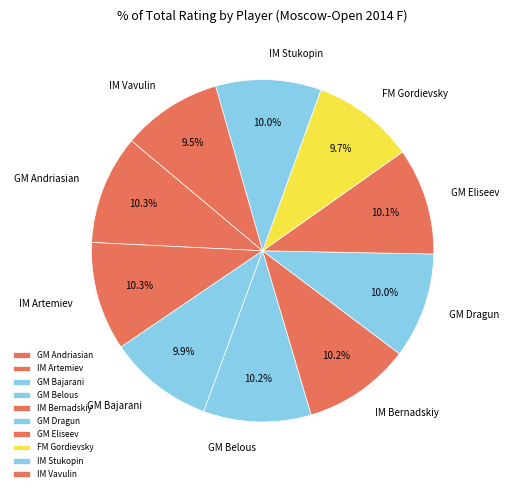

What portion of the pie excludes IM Bernadskiy?

89.8%